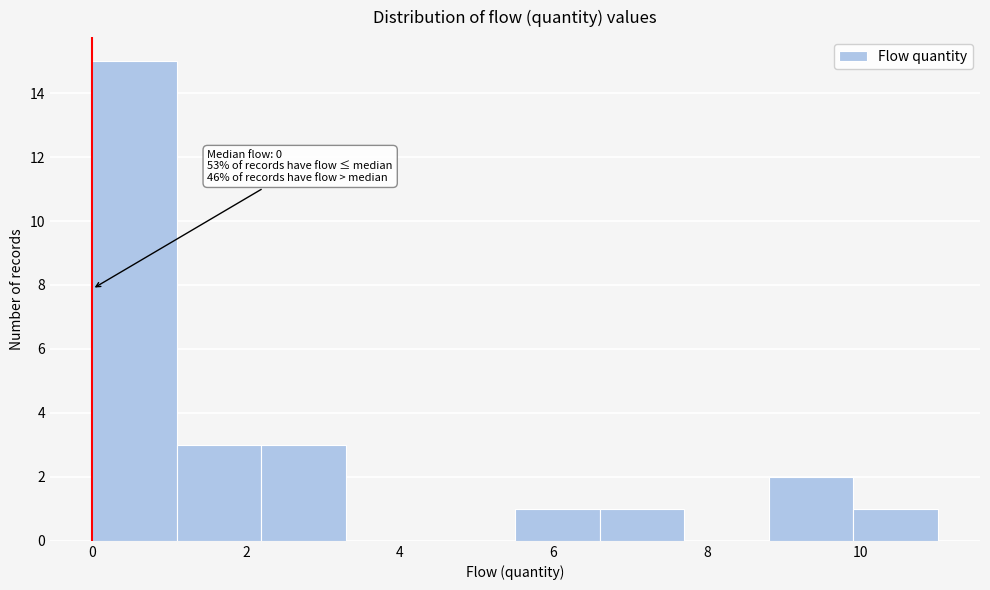

Over which range of the x-axis is the bar tallest?

0.0 to 1.1